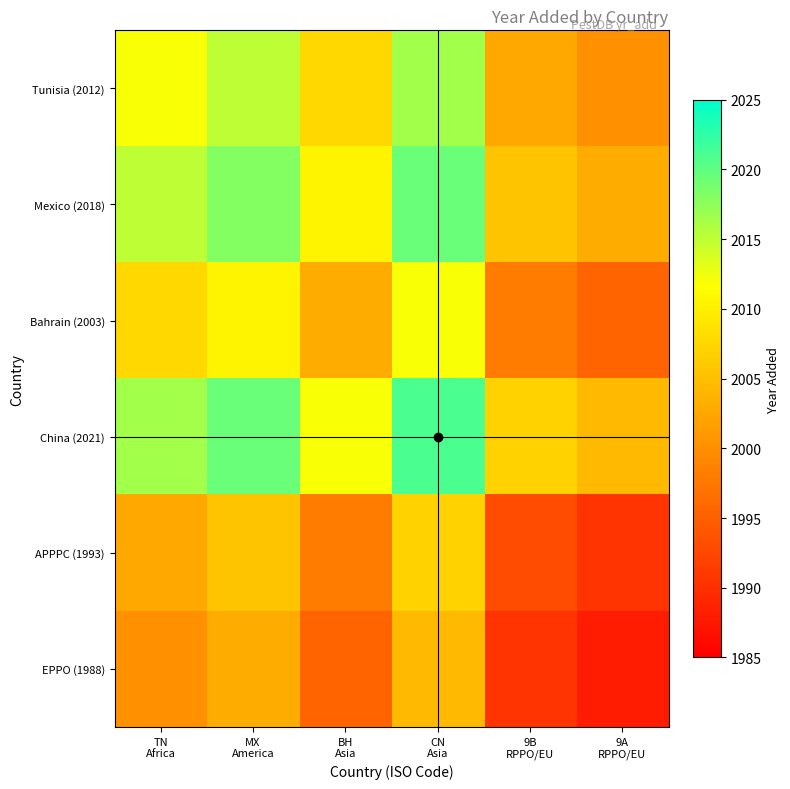

At which category is the sum across all series the highest?

CN
Asia